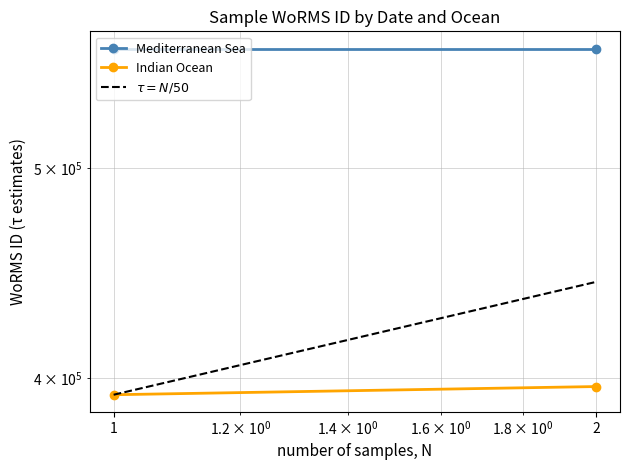

Reading left to right, extract all data points from this chart.

Mediterranean Sea: 1=567587	2=567587
Indian Ocean: 1=393085	2=396518
$\tau = N/50$: 1=393085	2=443085